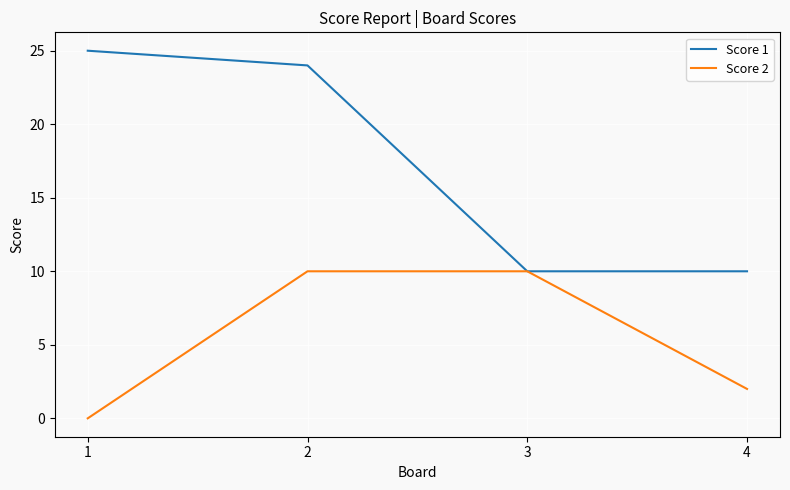

The value of Score 2 at 1 is -6. True or false?

False